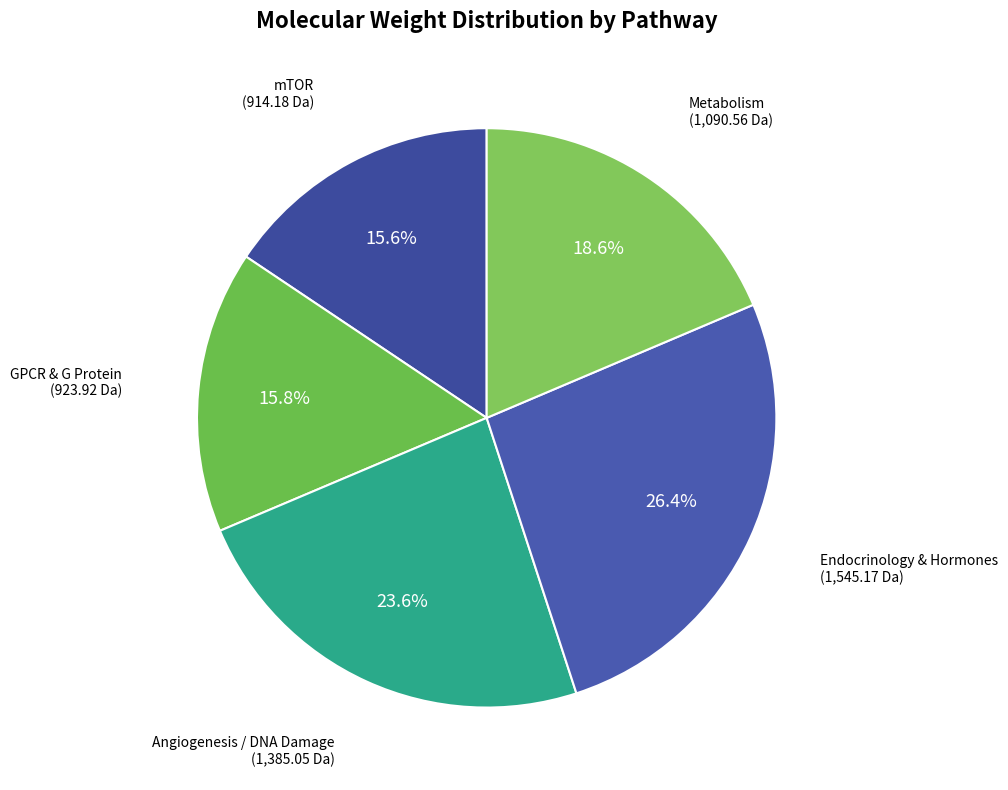

Is there any slice that represents more than half of the pie?

No